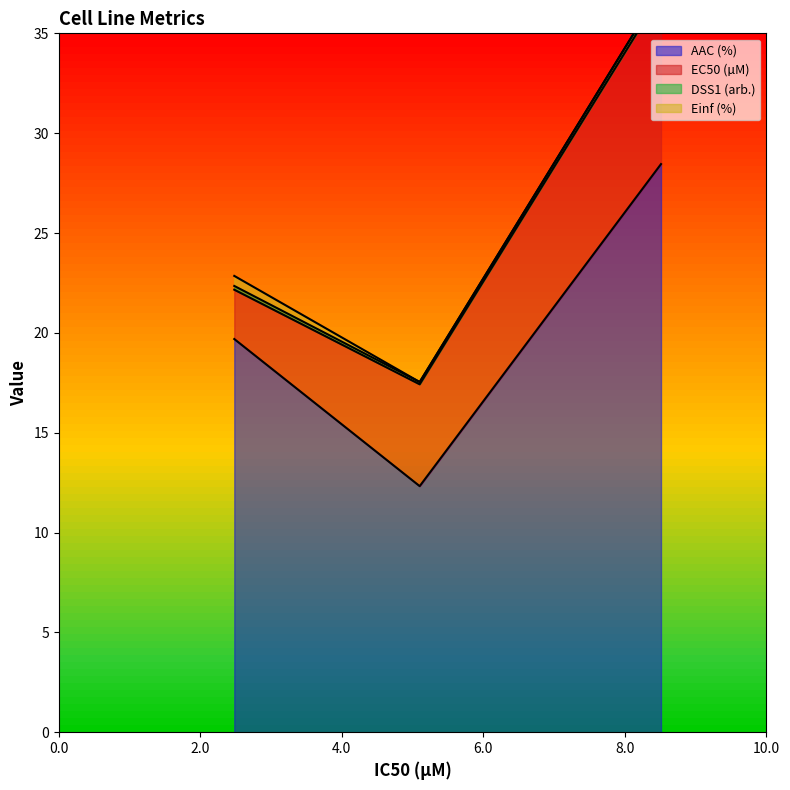

Count the number of categories in the chart.

3